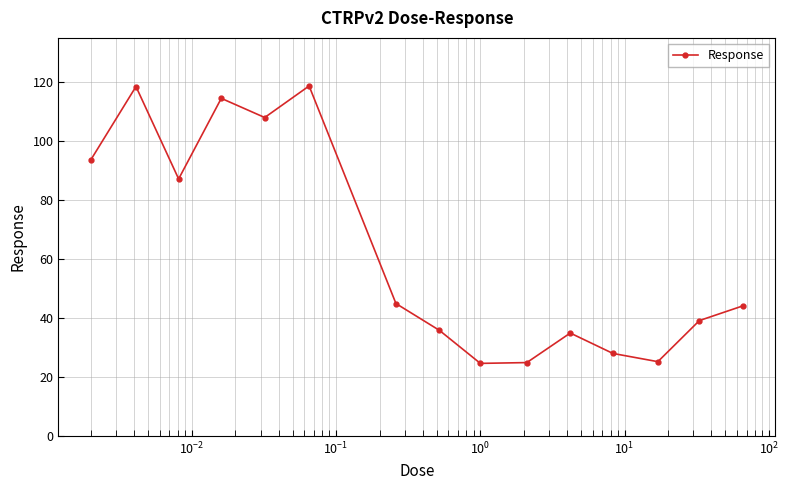

True or false: there are more than 0 points higher than both neighbors.

True